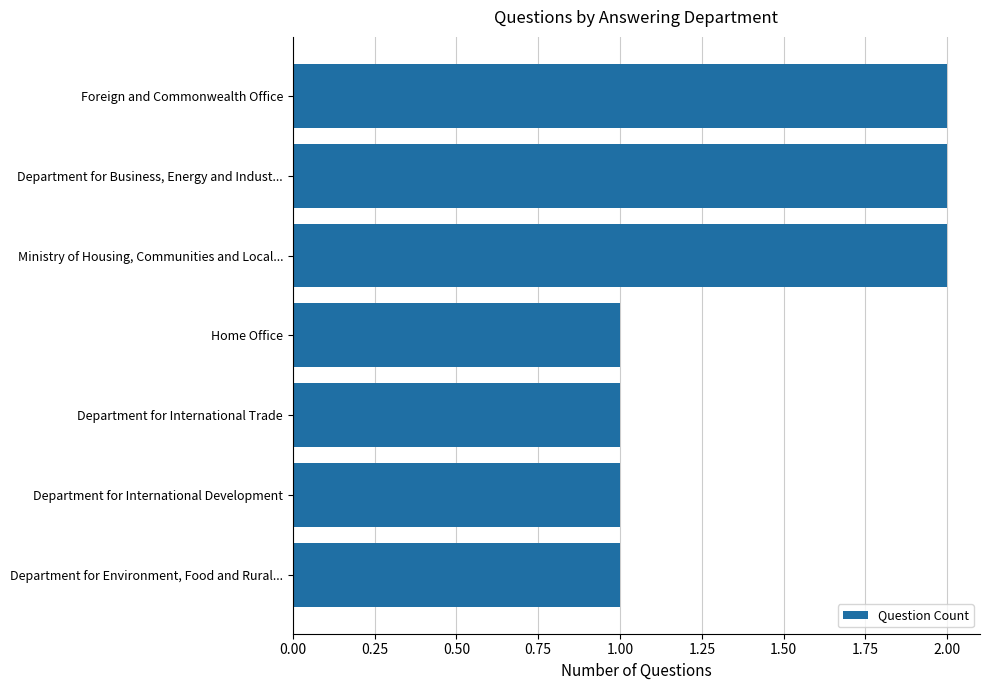

The chart shows a value of 2 at Department for Environment, Food and Rural.... True or false?

False